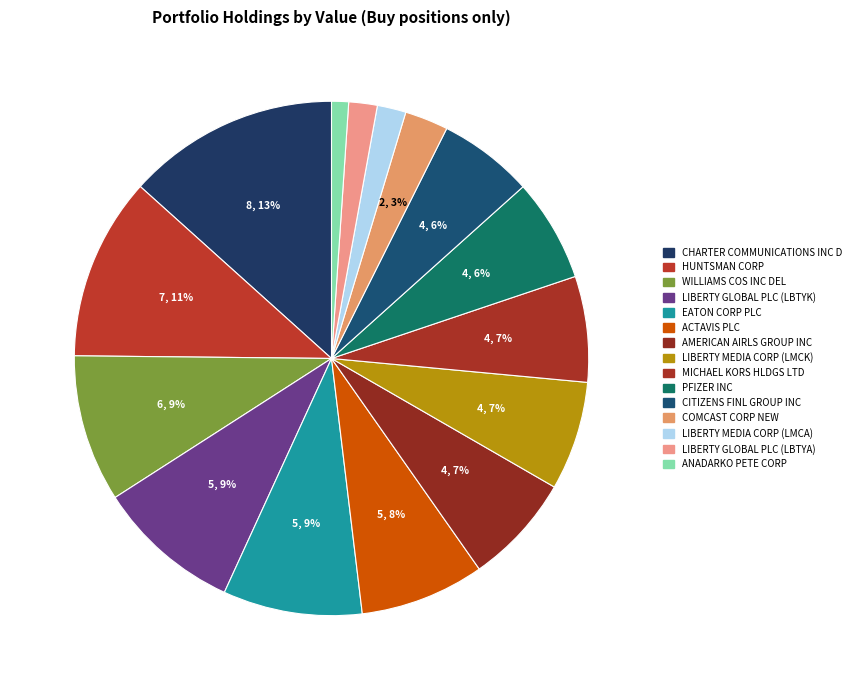

Is there a majority slice in this chart?

No